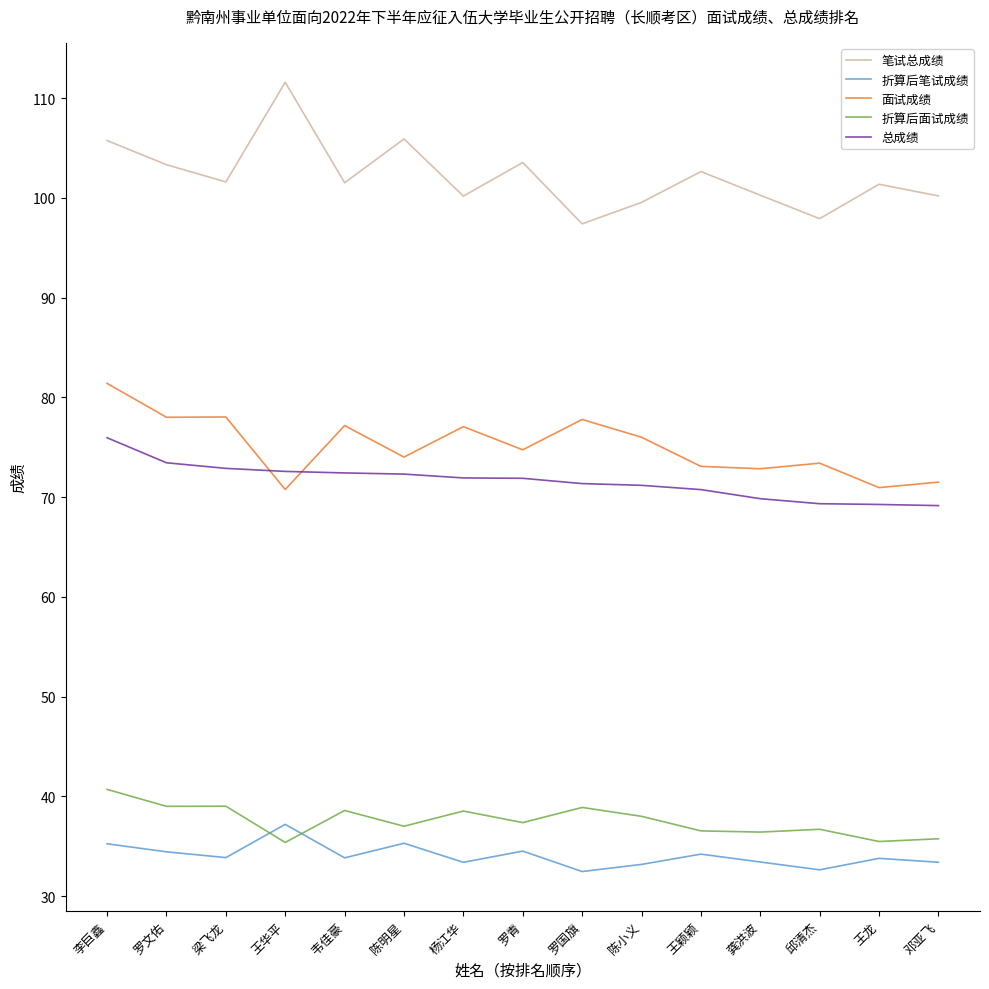

What position from the left is 罗青?

8